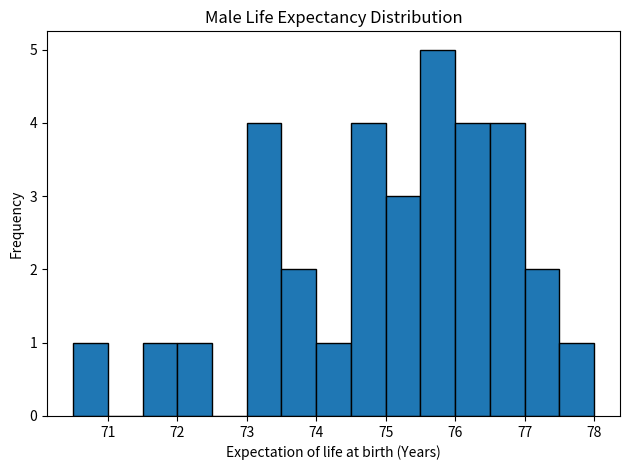

Reading left to right, transcribe this chart: for each bar, give the range it covers on the x-axis and its height. The values are not printed on the chart, so give them approximately, as read against the axis.

70.5 to 71.0: 1
71.0 to 71.5: 0
71.5 to 72.0: 1
72.0 to 72.5: 1
72.5 to 73.0: 0
73.0 to 73.5: 4
73.5 to 74.0: 2
74.0 to 74.5: 1
74.5 to 75.0: 4
75.0 to 75.5: 3
75.5 to 76.0: 5
76.0 to 76.5: 4
76.5 to 77.0: 4
77.0 to 77.5: 2
77.5 to 78.0: 1